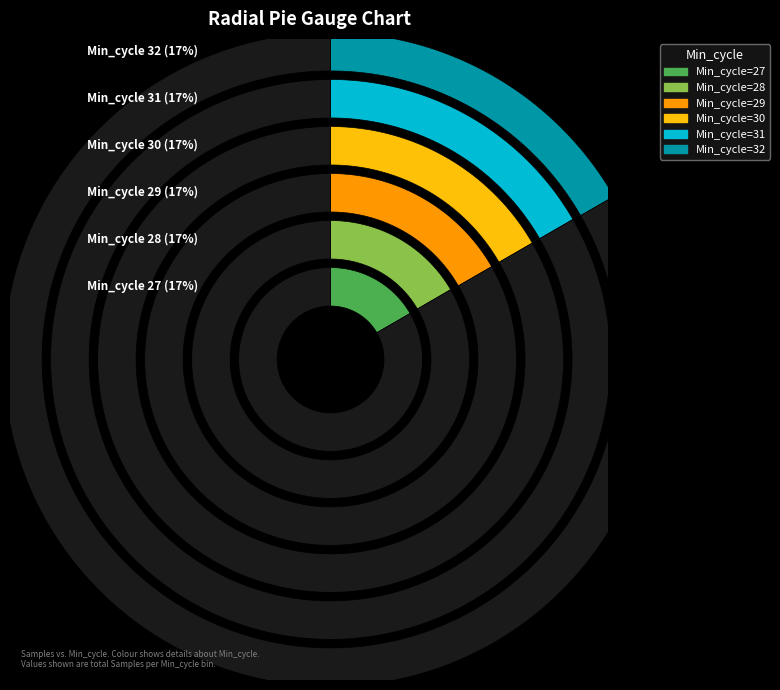

Which has a higher value, Min_cycle=29 or Min_cycle=30?

Min_cycle=29